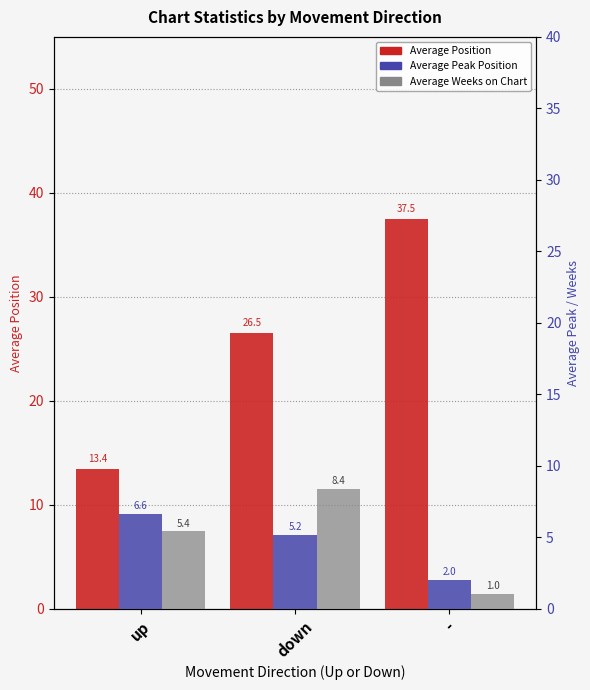

List the series in order of their peak value, lowest first.

Average Peak Position, Average Weeks on Chart, Average Position